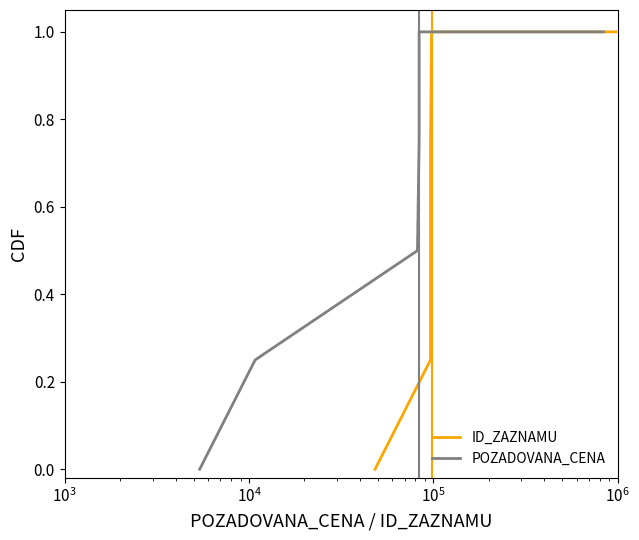

How many categories are shown in the chart?

6